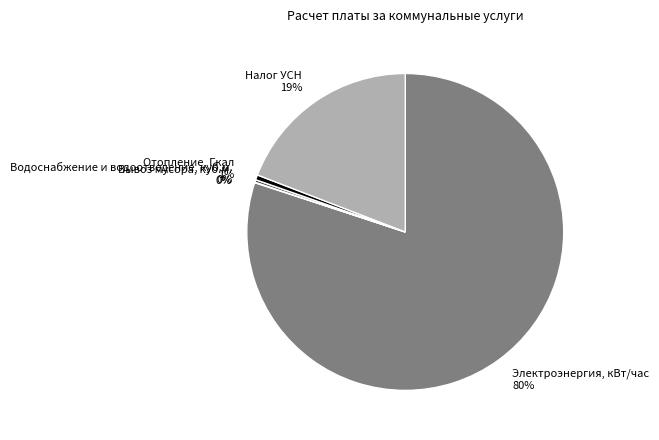

Which slice represents more than half of the pie?

Электроэнергия, кВт/час